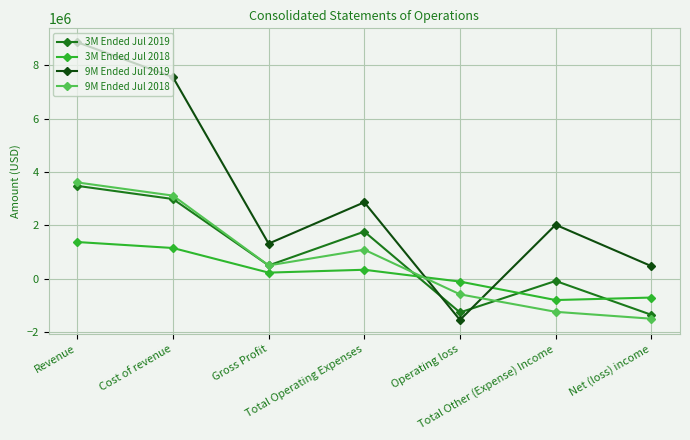

Which series has the widest spread of values?

9M Ended Jul 2019